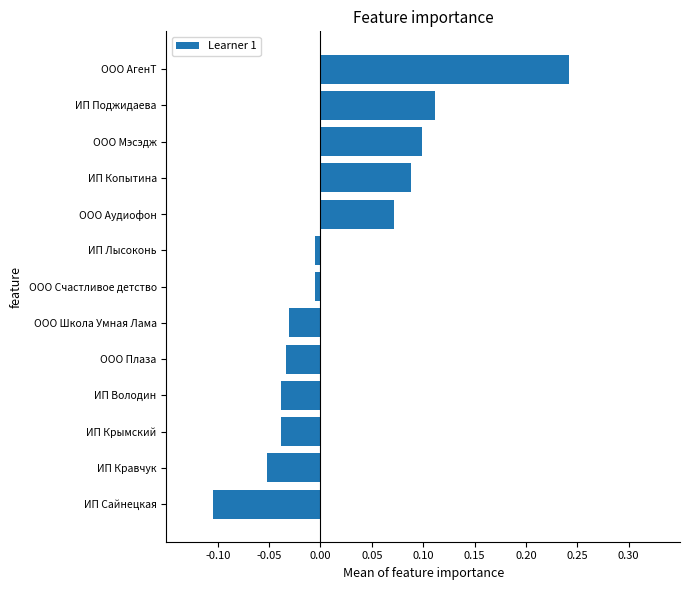

How many values are below zero?

8